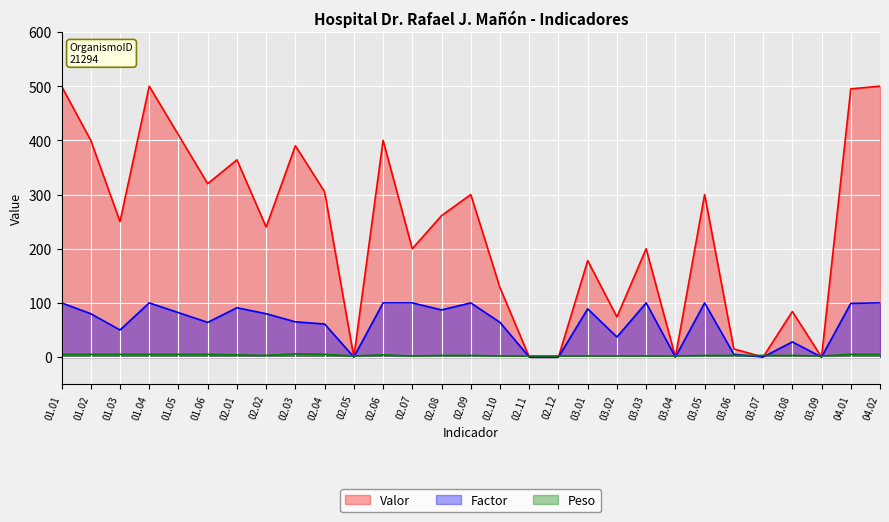

True or false: Valor and Factor cross at least once.

False